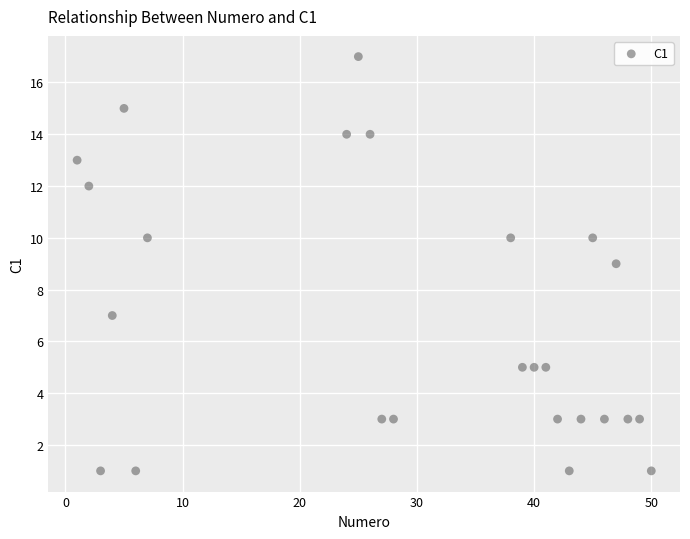

What is the range of X values (max minus min)?

49